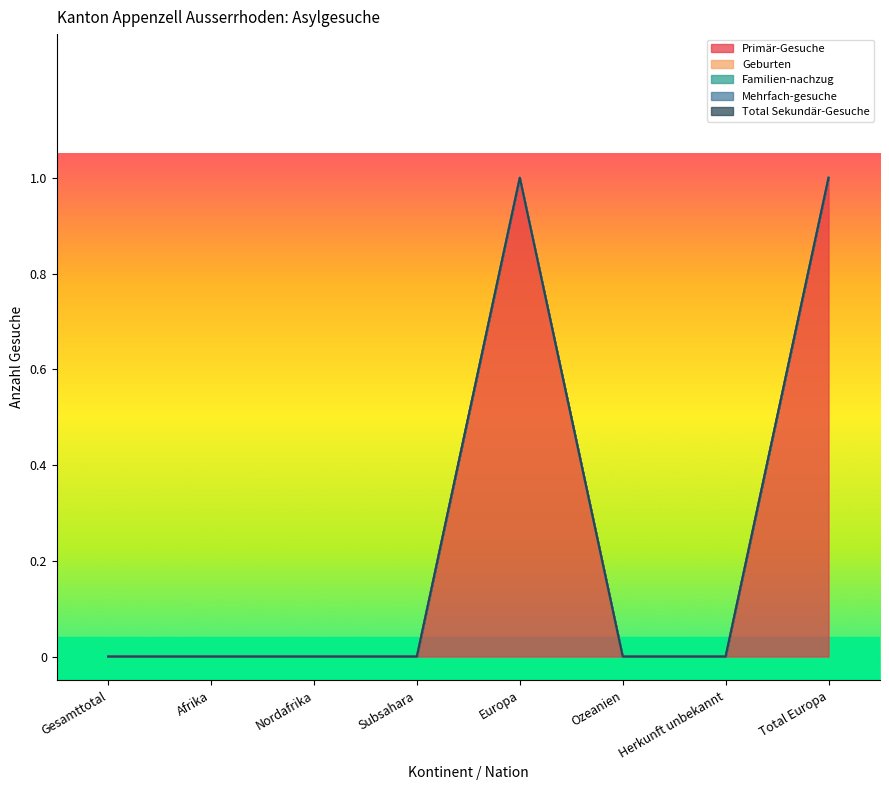

Reading left to right, transcribe all the data shown in this chart.

Primär-Gesuche: 0	0	0	0	1	0	0	1
Geburten: 0	0	0	0	0	0	0	0
Familien-nachzug: 0	0	0	0	0	0	0	0
Mehrfach-gesuche: 0	0	0	0	0	0	0	0
Total Sekundär-Gesuche: 0	0	0	0	0	0	0	0